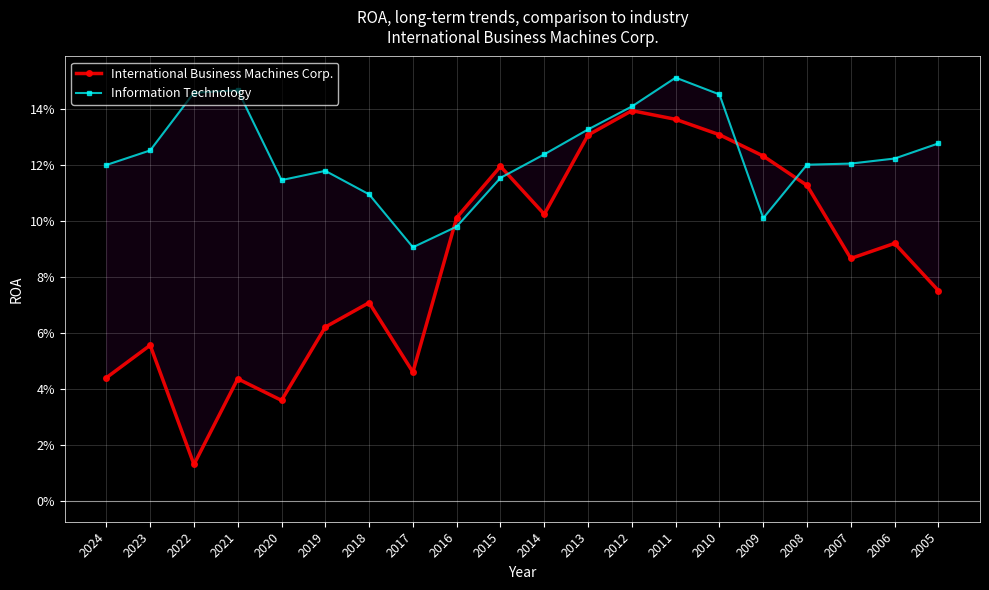

Reading left to right, extract all data points from this chart.

International Business Machines Corp.: 0.0	0.1	0.0	0.0	0.0	0.1	0.1	0.0	0.1	0.1	0.1	0.1	0.1	0.1	0.1	0.1	0.1	0.1	0.1	0.1
Information Technology: 0.1	0.1	0.1	0.1	0.1	0.1	0.1	0.1	0.1	0.1	0.1	0.1	0.1	0.2	0.1	0.1	0.1	0.1	0.1	0.1